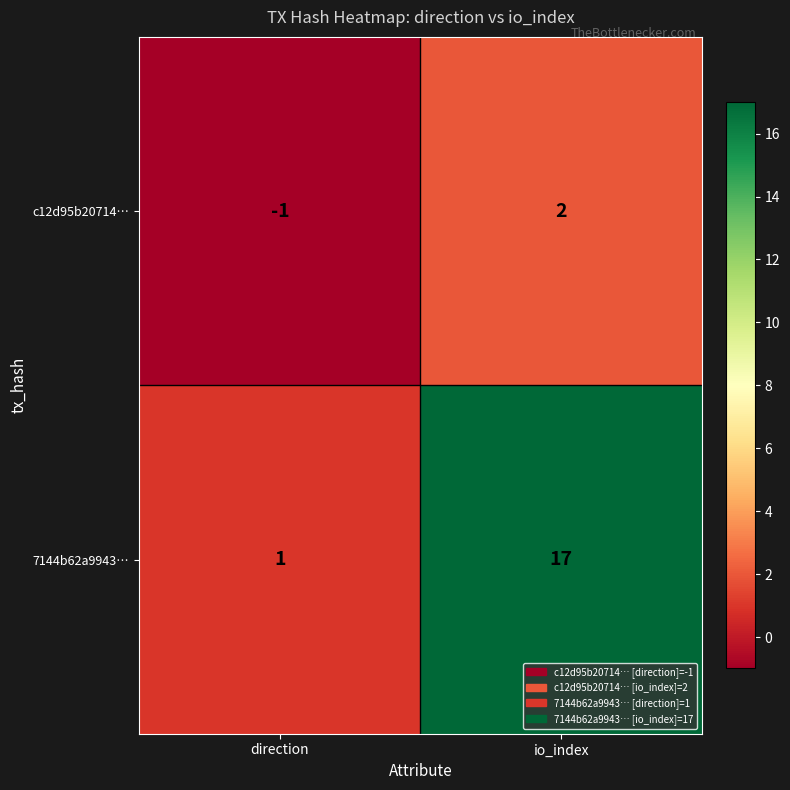

Which series has the widest spread of values?

7144b62a9943…